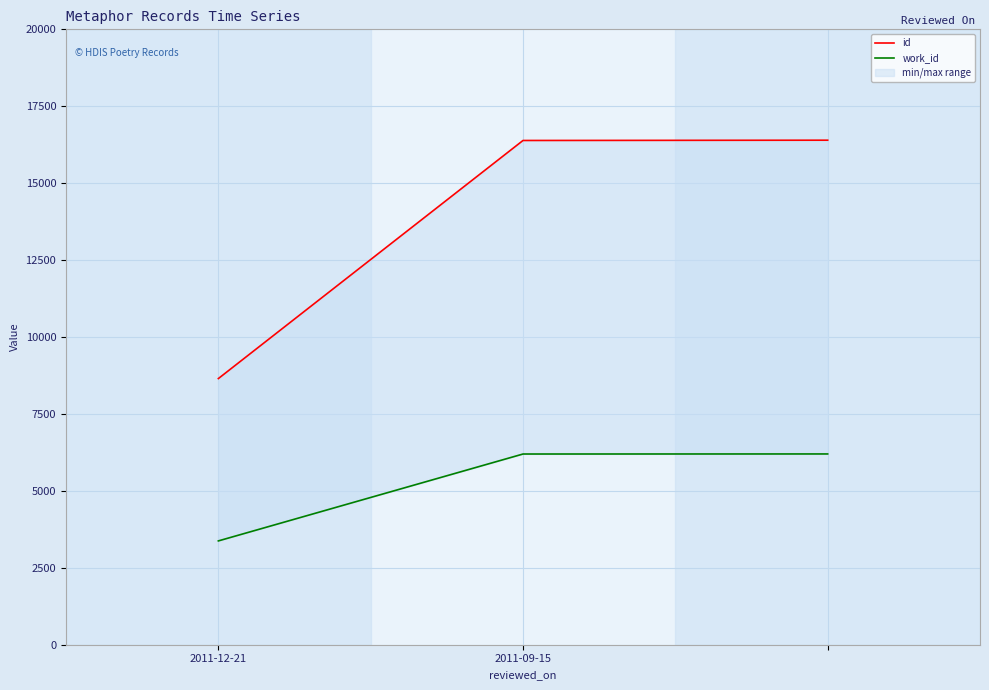

At which category is the sum across all series the highest?

2